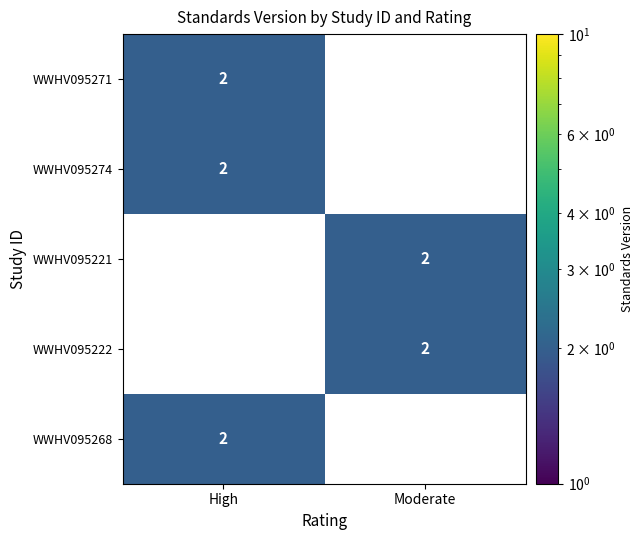

What is the greatest value displayed?

2